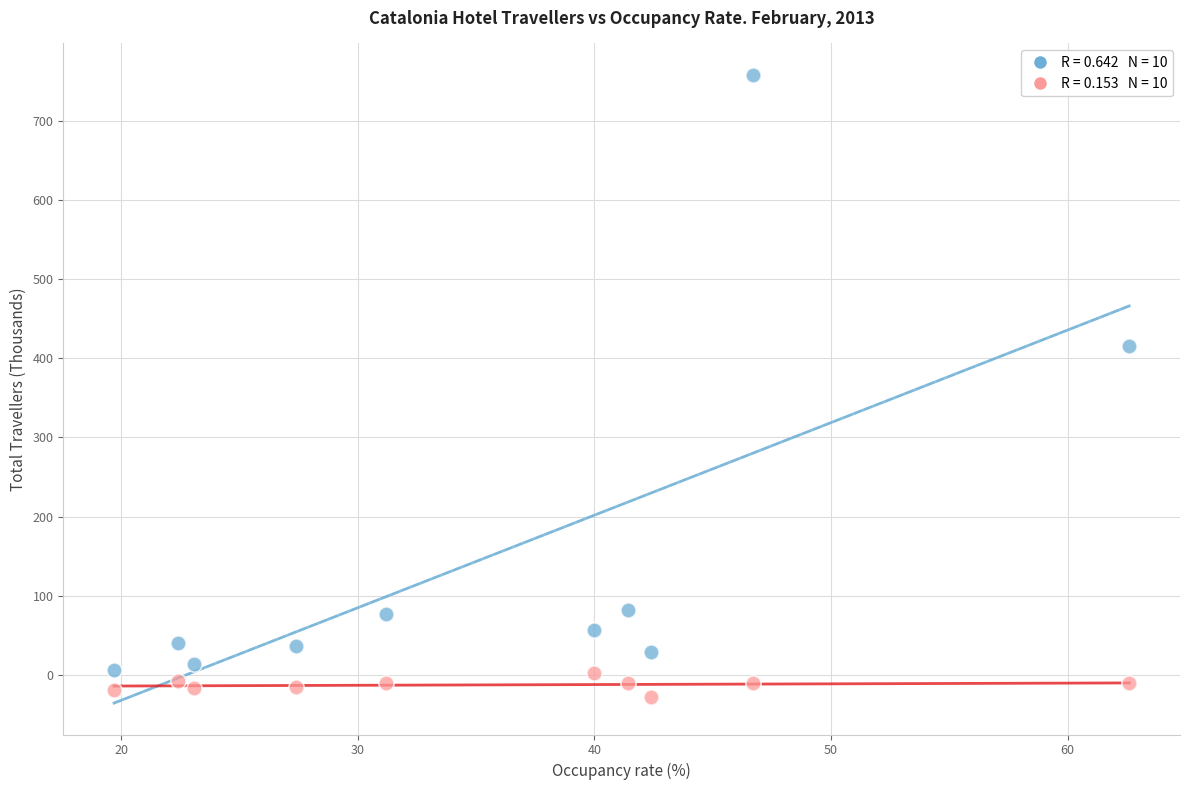

Across all data points, what is the range of X values (max minus min)?

42.9